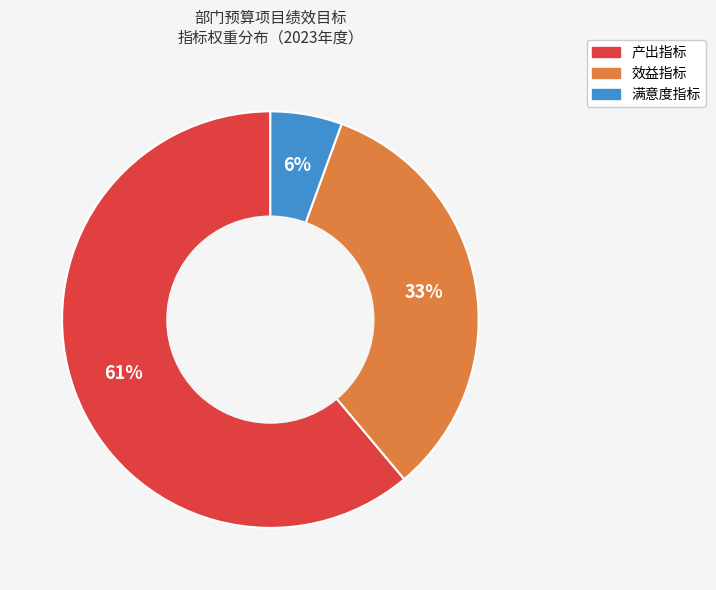

To the nearest percent, what percentage of the pie is 效益指标?

33%